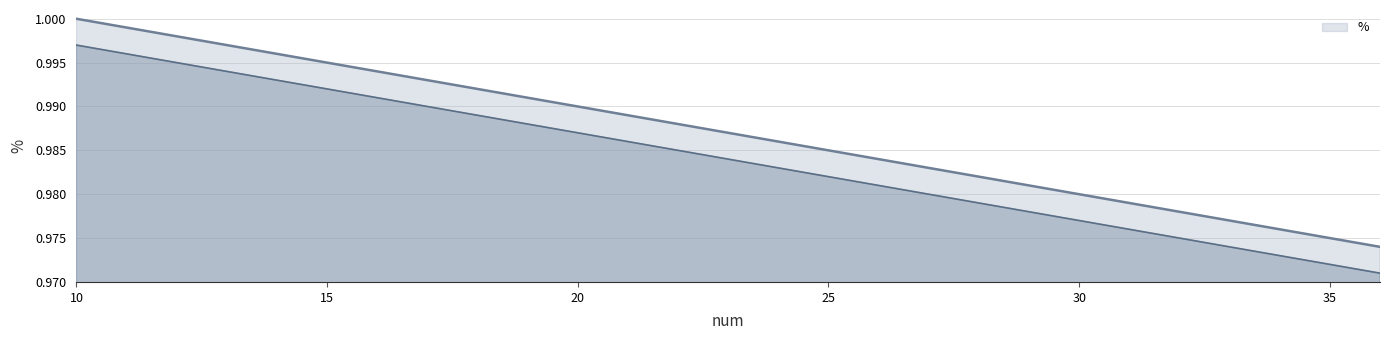

Which has a higher value, 17 or 10?

10